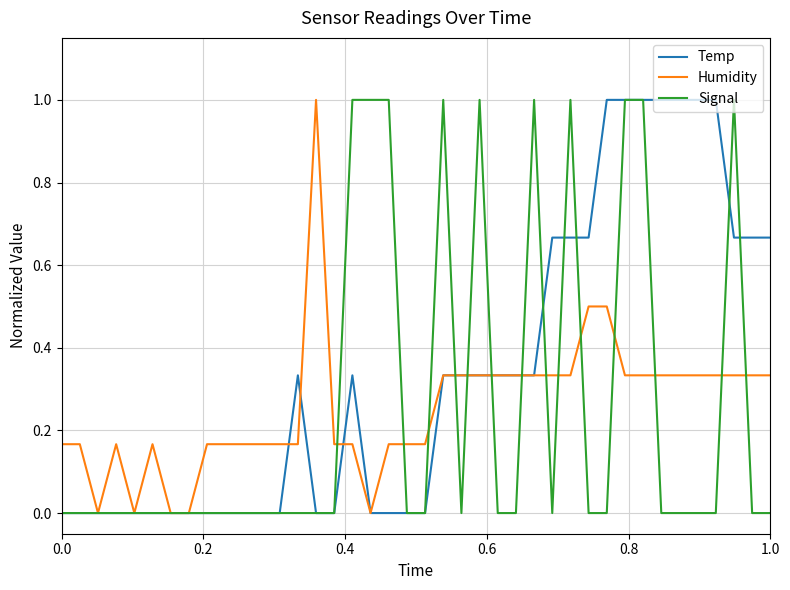

What is the maximum value for Signal?

1.0